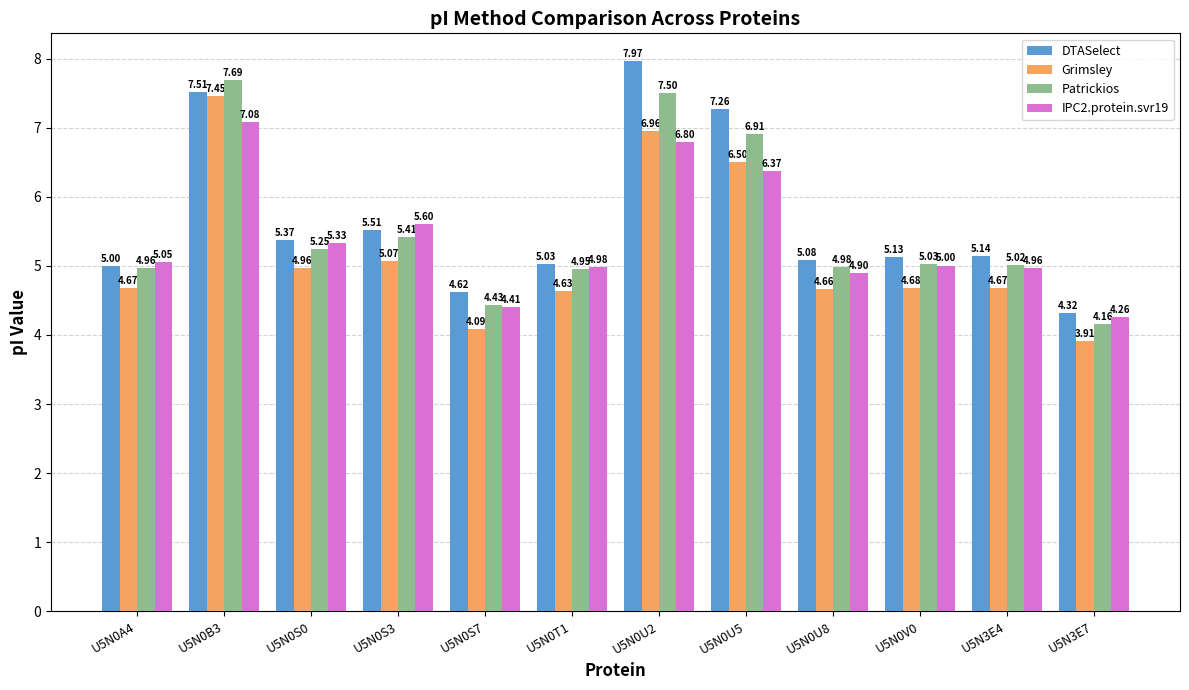

What is the difference between the maximum and second lowest values in the Grimsley series?

3.4